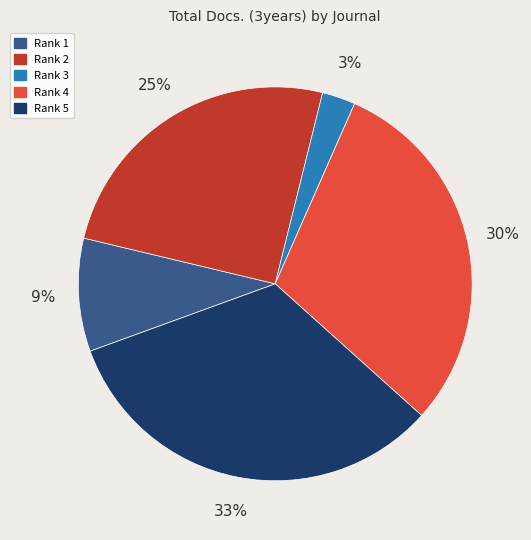

Between Rank 2 and Rank 1, which is larger?

Rank 2